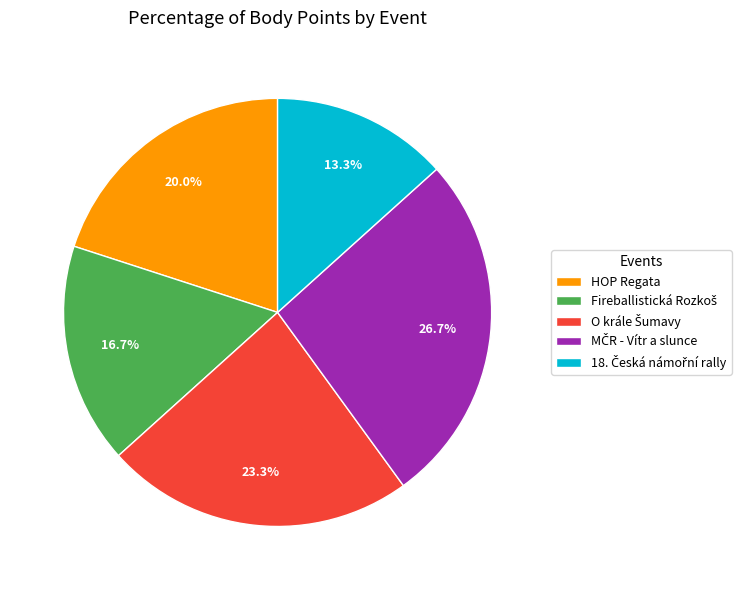

How much of the chart is everything except HOP Regata?

80.0%